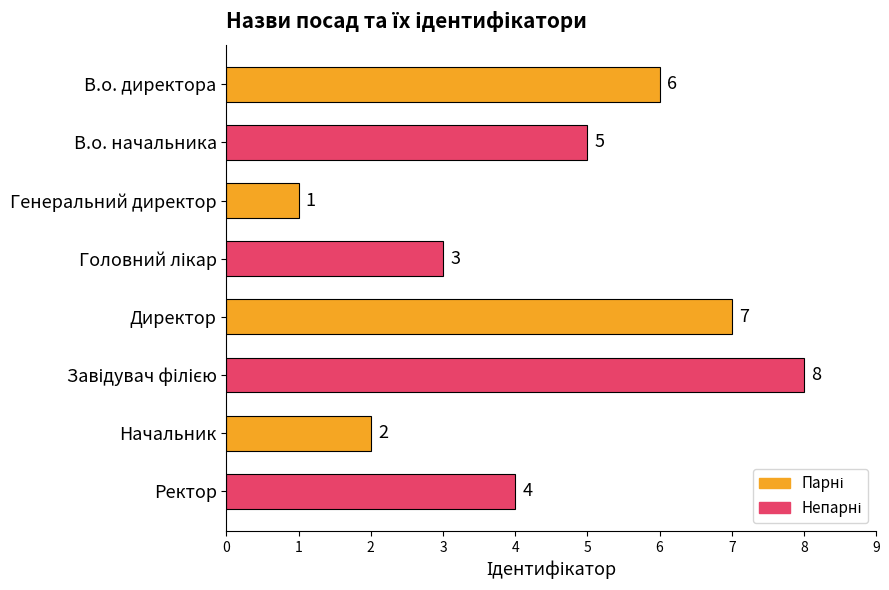

What is the difference between the maximum and second lowest values?

6